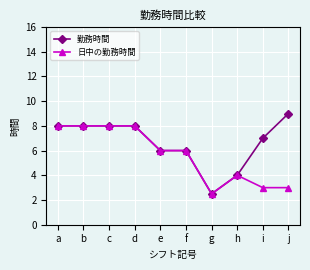

Which label corresponds to the largest value in the chart?

j